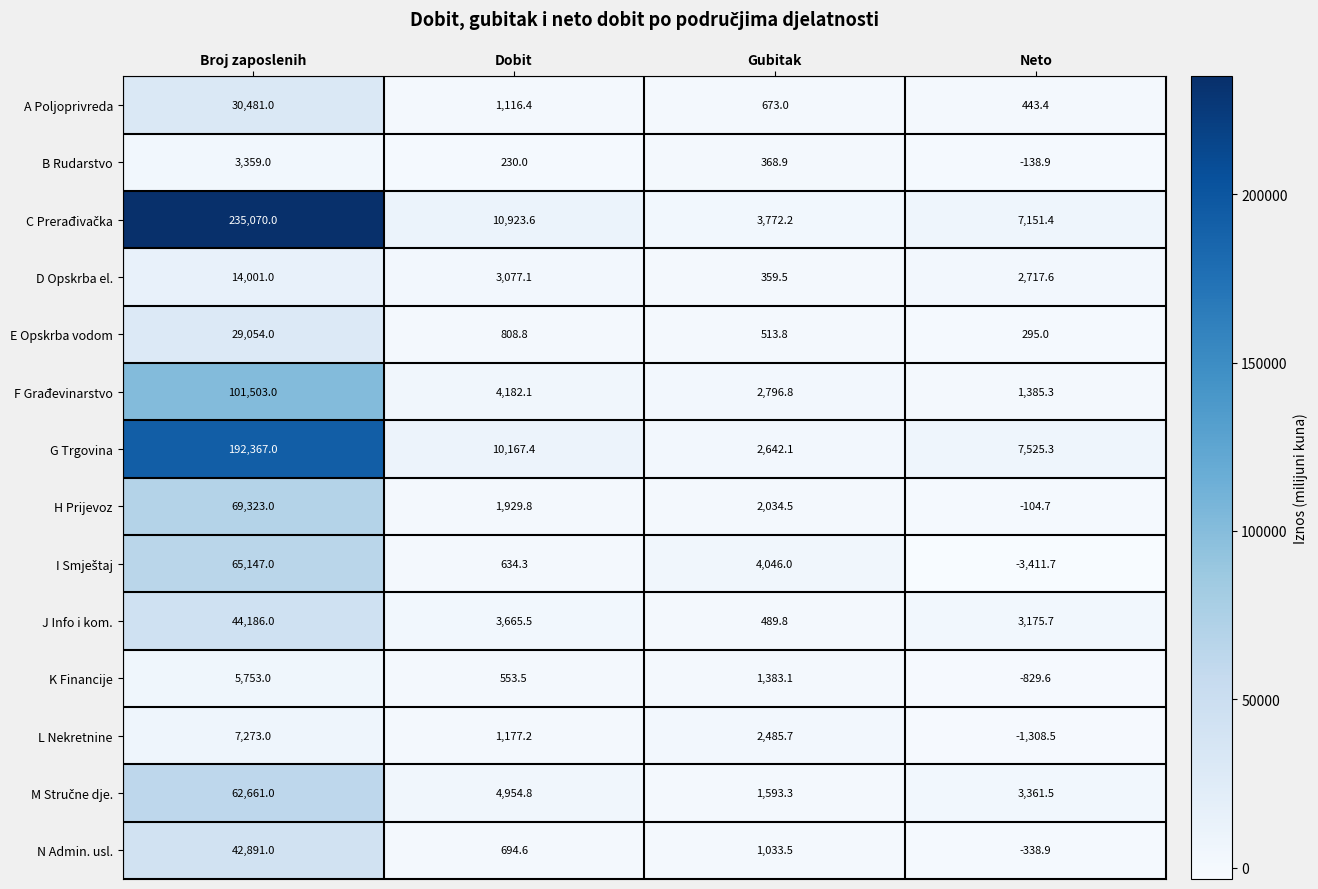

What is the difference between the highest and lowest values at Neto?

10937.0